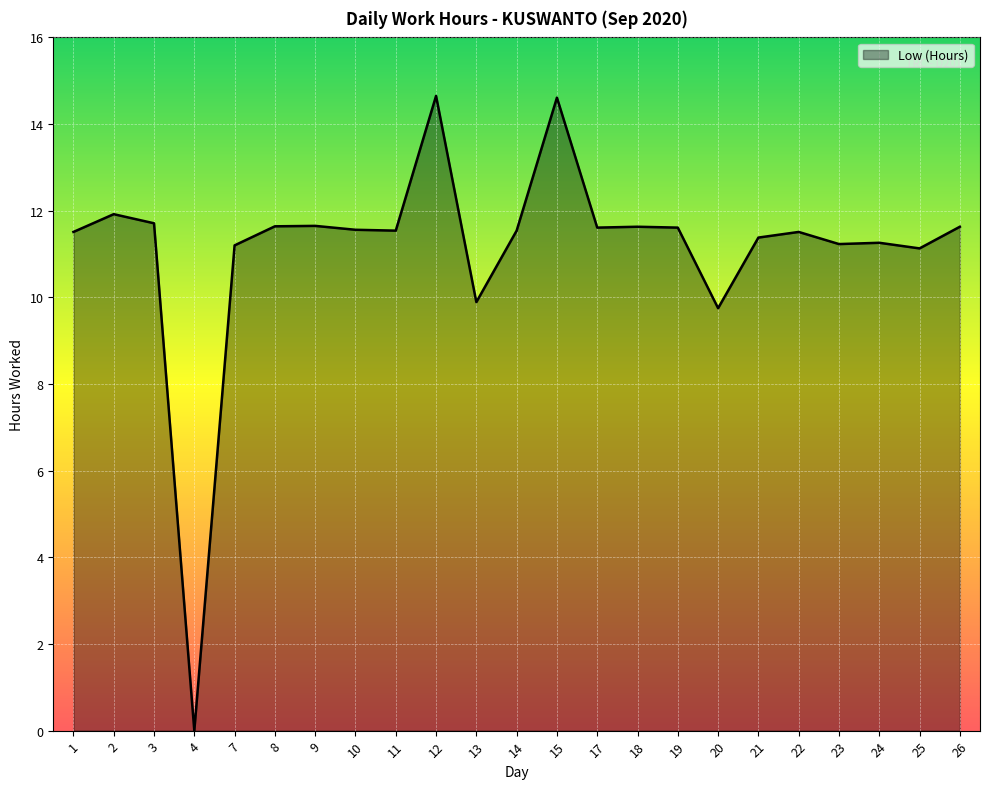

At which category does the chart reach its minimum across all series?

4